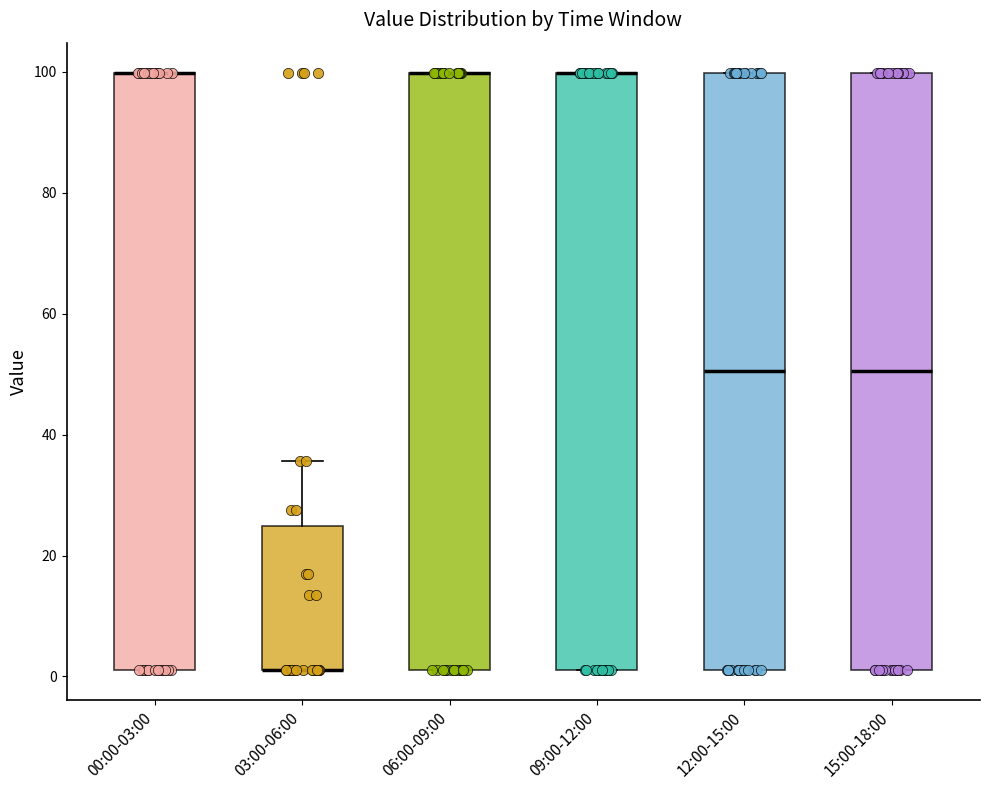

Reading left to right, read every box against the y-axis: the position of its median line, the range the box covers, and the ends of its whiskers. The values are not printed on the chart, so give them approximately, as read against the axis.

00:00-03:00: median 100 (drawn on the box's upper edge), box 2 to 100, whiskers 2 to 100
03:00-06:00: median 2 (drawn on the box's lower edge), box 2 to 24, whiskers 2 to 36
06:00-09:00: median 100 (drawn on the box's upper edge), box 2 to 100, whiskers 2 to 100
09:00-12:00: median 100 (drawn on the box's upper edge), box 2 to 100, whiskers 2 to 100
12:00-15:00: median 50, box 2 to 100, whiskers 2 to 100
15:00-18:00: median 50, box 2 to 100, whiskers 2 to 100